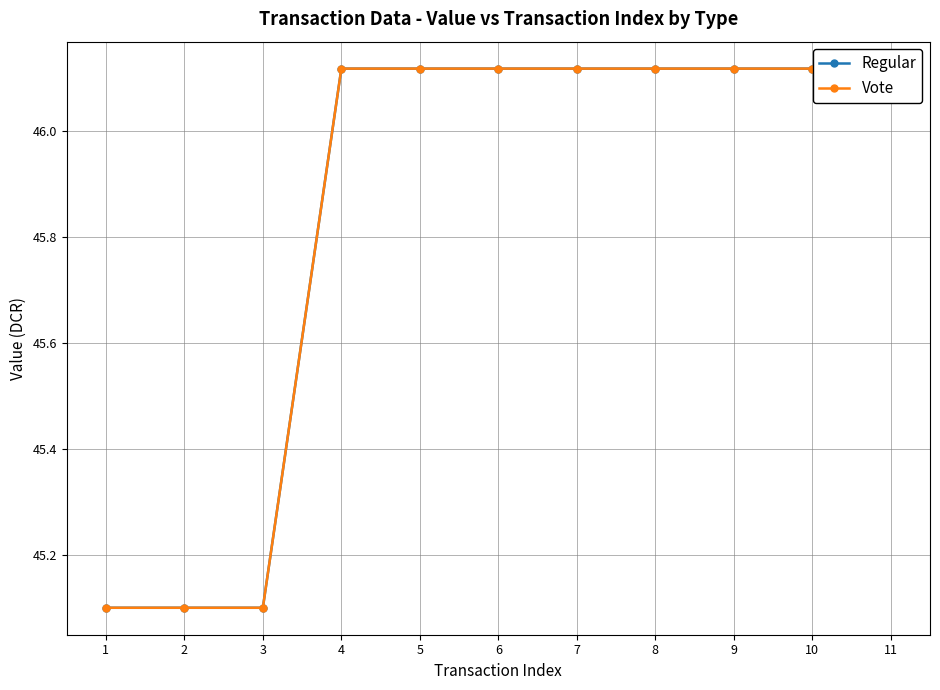

Count the number of data series in this chart.

2